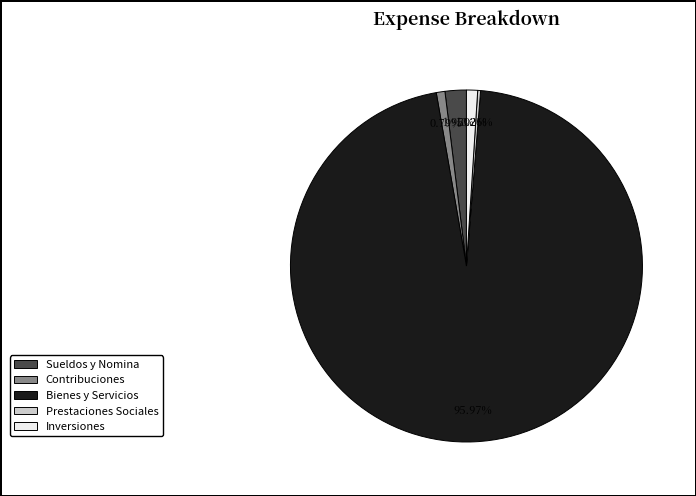

Does any single category account for the majority?

Yes